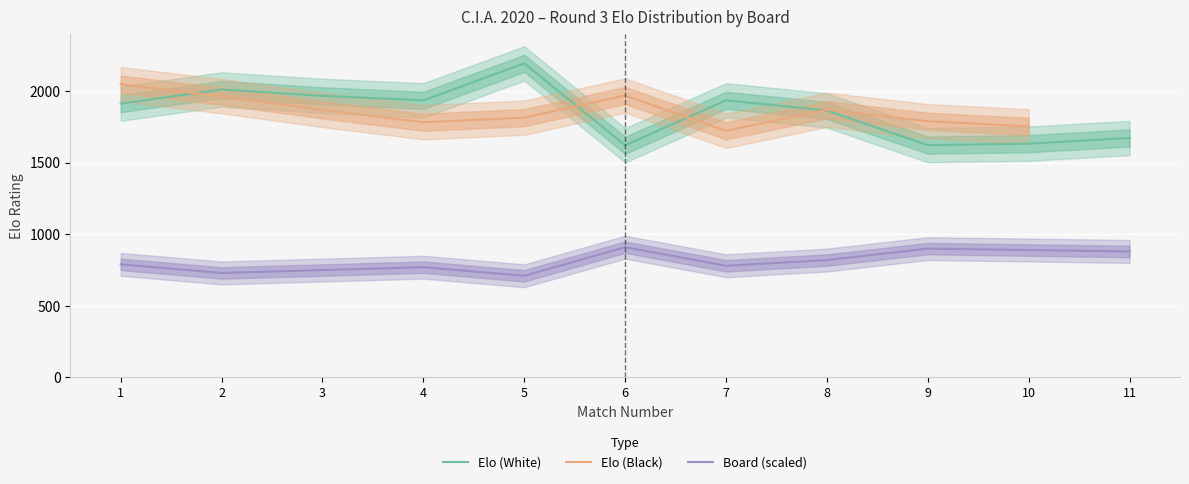

Is the value of Board at 11 greater than the value of Elo (White) at 5?

No